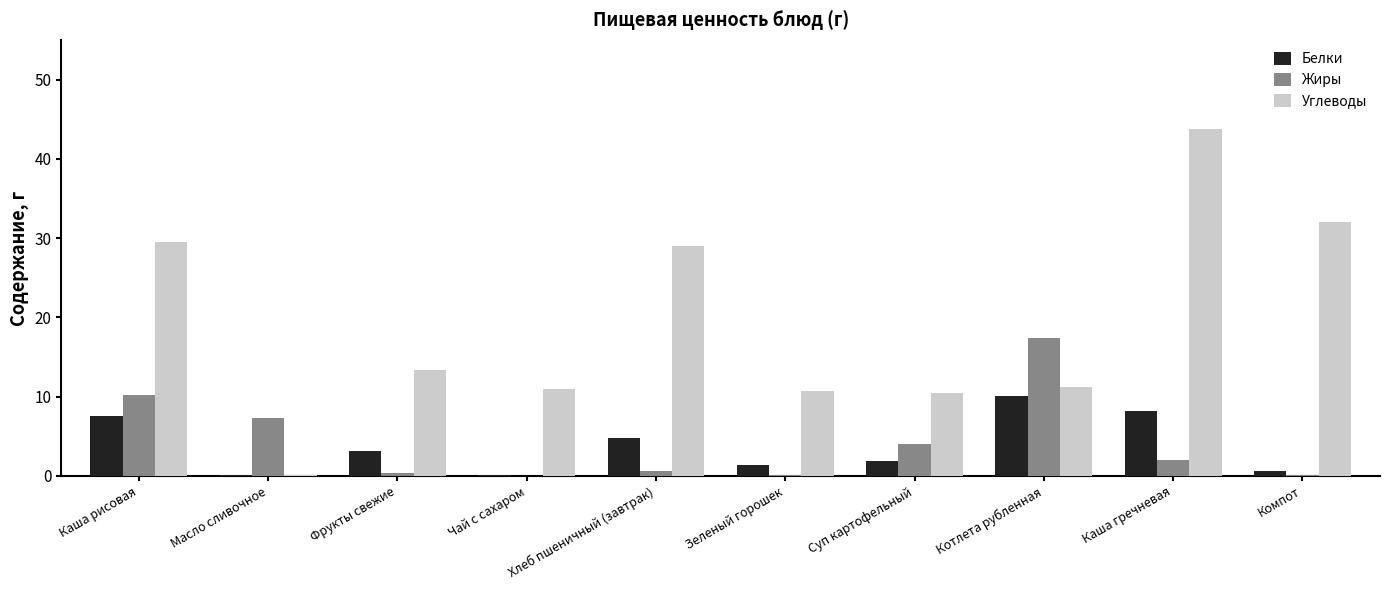

At which label does Жиры reach its peak?

Котлета рубленная